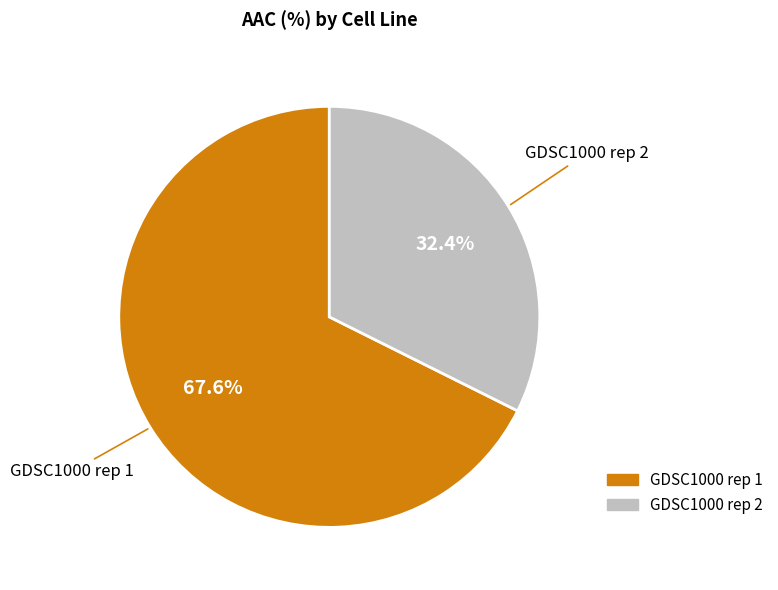

To the nearest percent, what is the combined percentage of GDSC1000 rep 1 and GDSC1000 rep 2?

100%